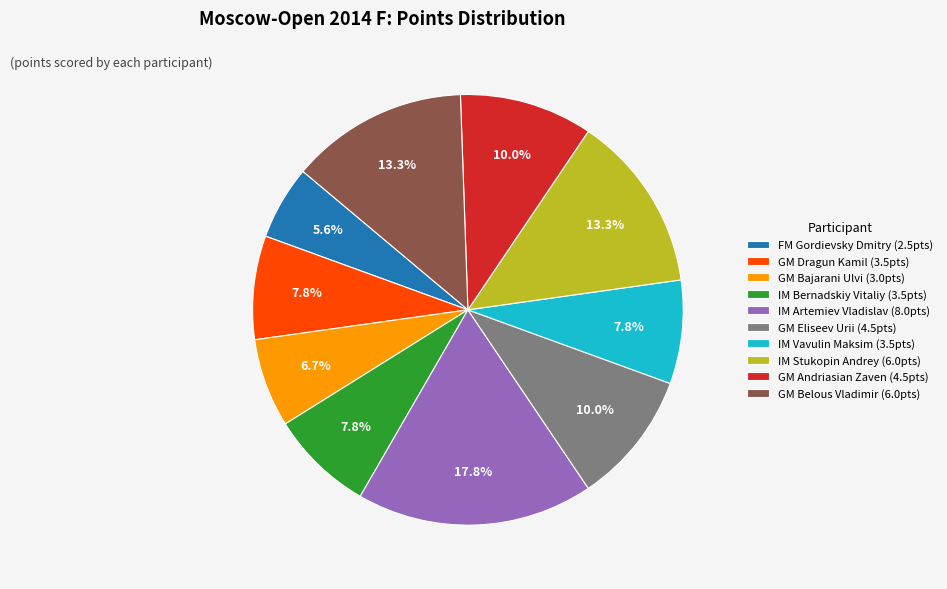

Between GM Belous Vladimir and GM Bajarani Ulvi, which is larger?

GM Belous Vladimir